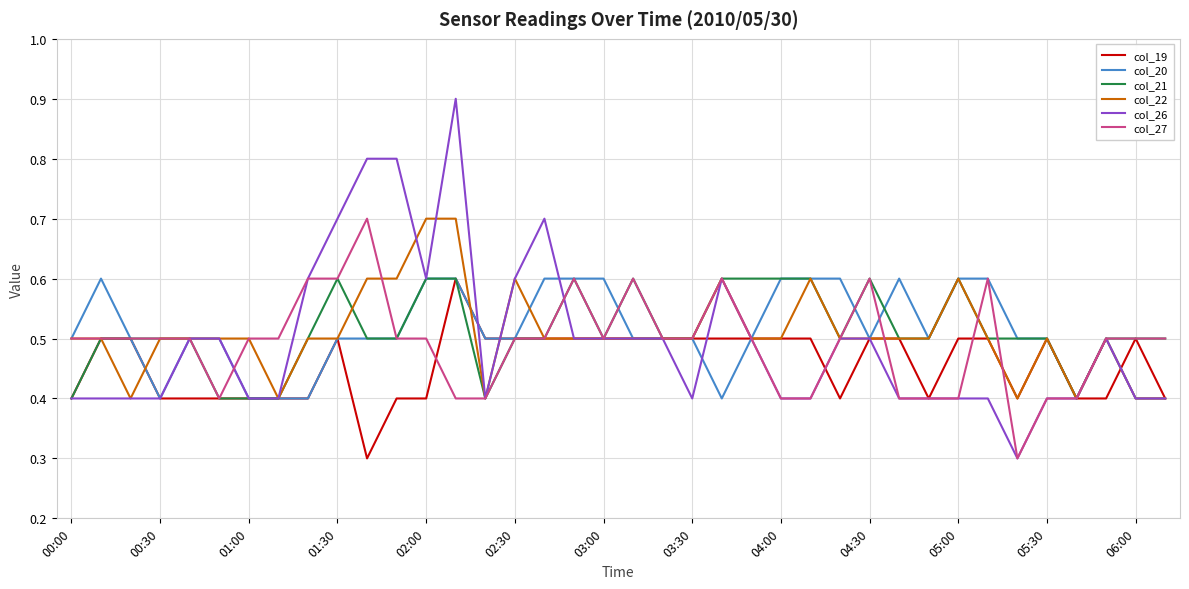

What is the sum of all col_22 values?

19.3